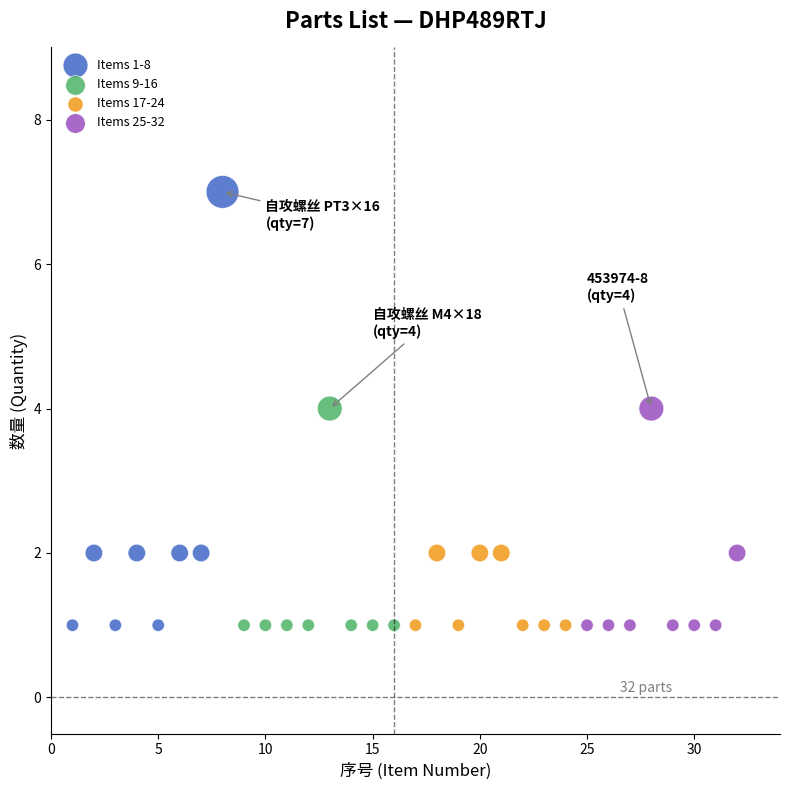

Which series has the widest spread of Y values?

Items 1-8